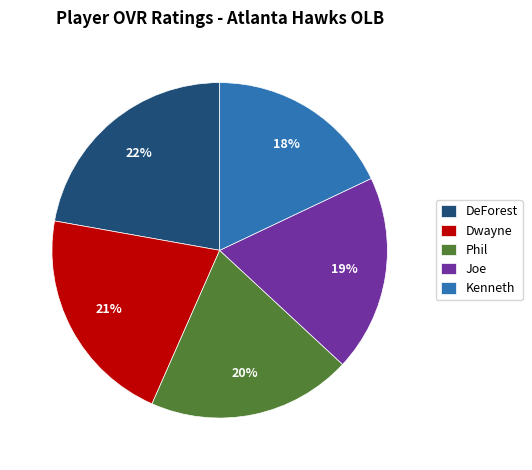

Is it true that Dwayne is 21% of the pie?

True